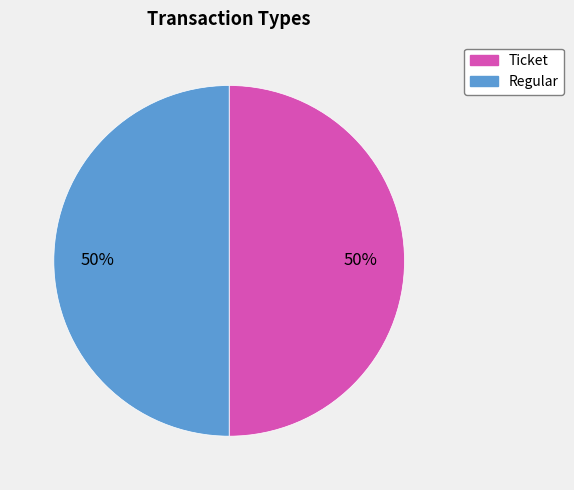

Do Regular and Ticket together represent more than half of the pie?

Yes